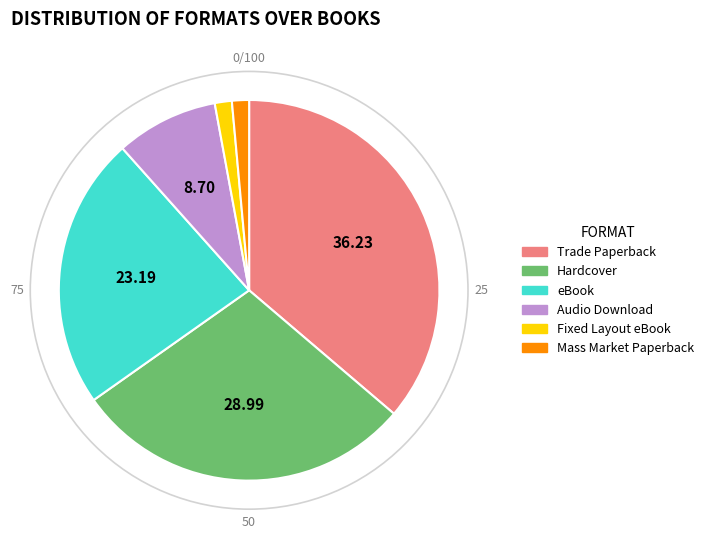

Combined, do Mass Market Paperback and Trade Paperback account for over 50%?

No